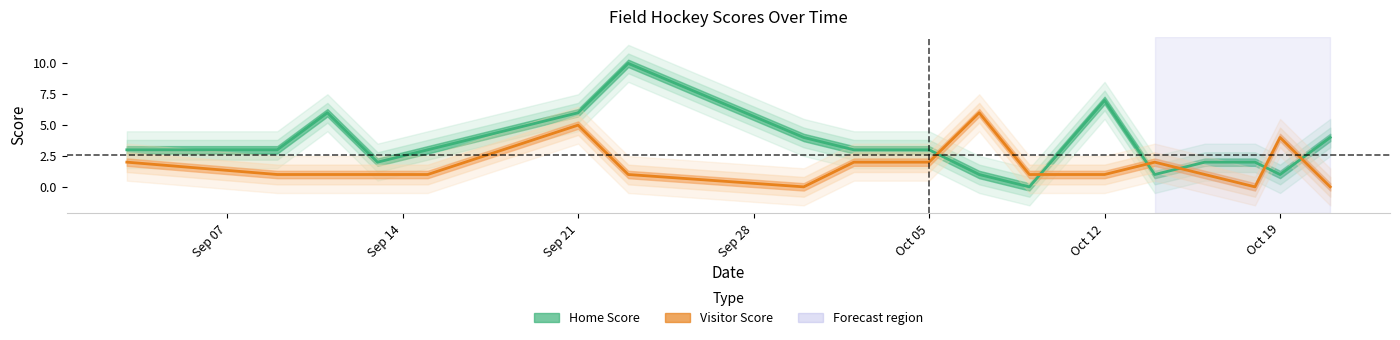

The value of Home Score at Sep 07 is 3. True or false?

True